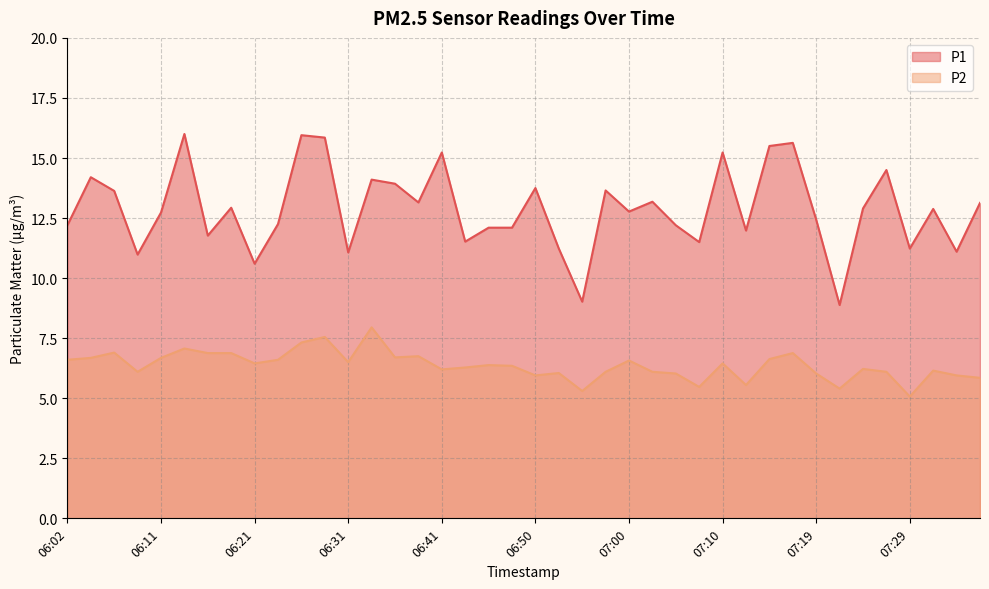

True or false: P2 has a value of 6.9 at 07:17.

True